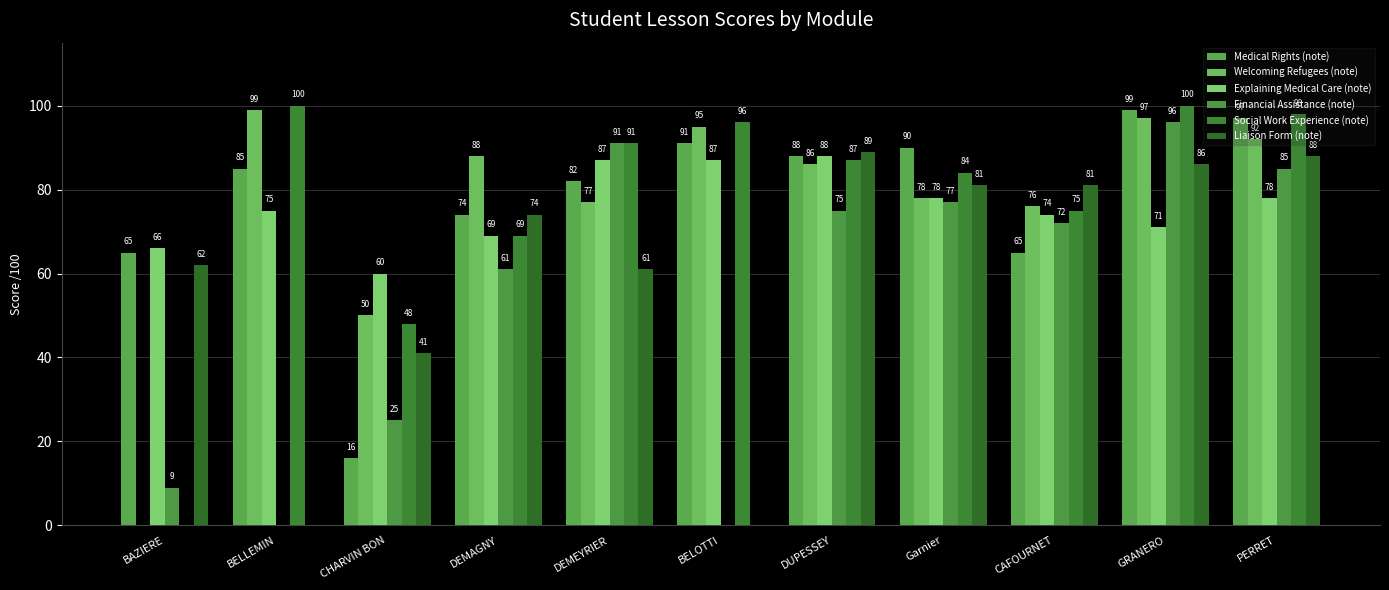

Which series has the largest range (max minus min)?

Social Work Experience (note)